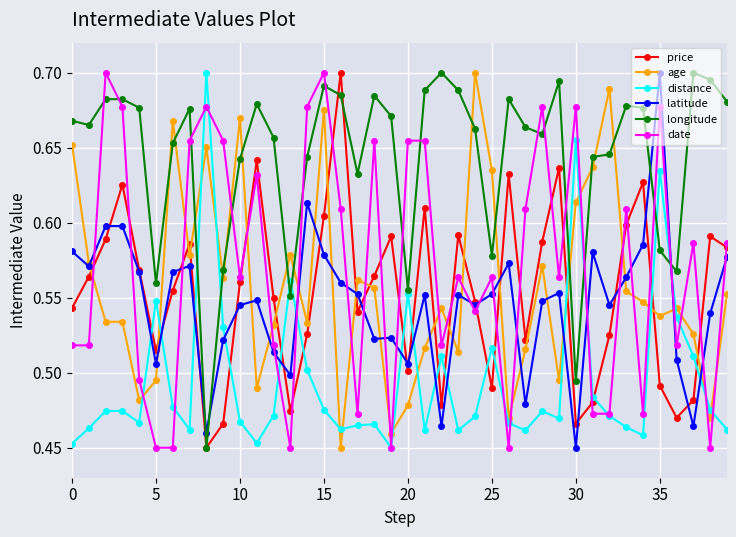

What is the difference between the second highest and minimum values in the distance series?

0.2